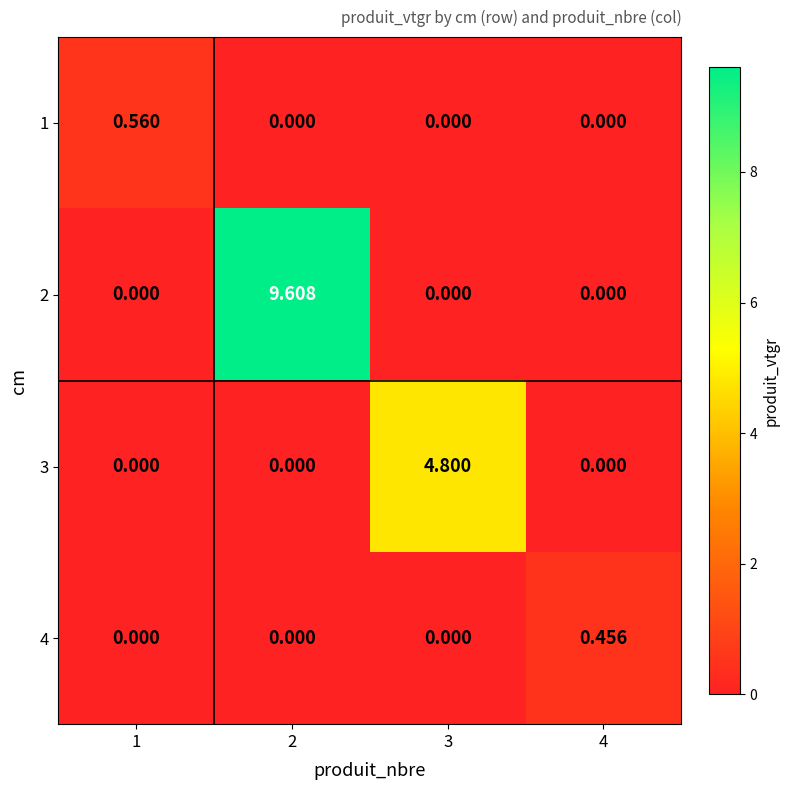

How many series are shown in this chart?

4